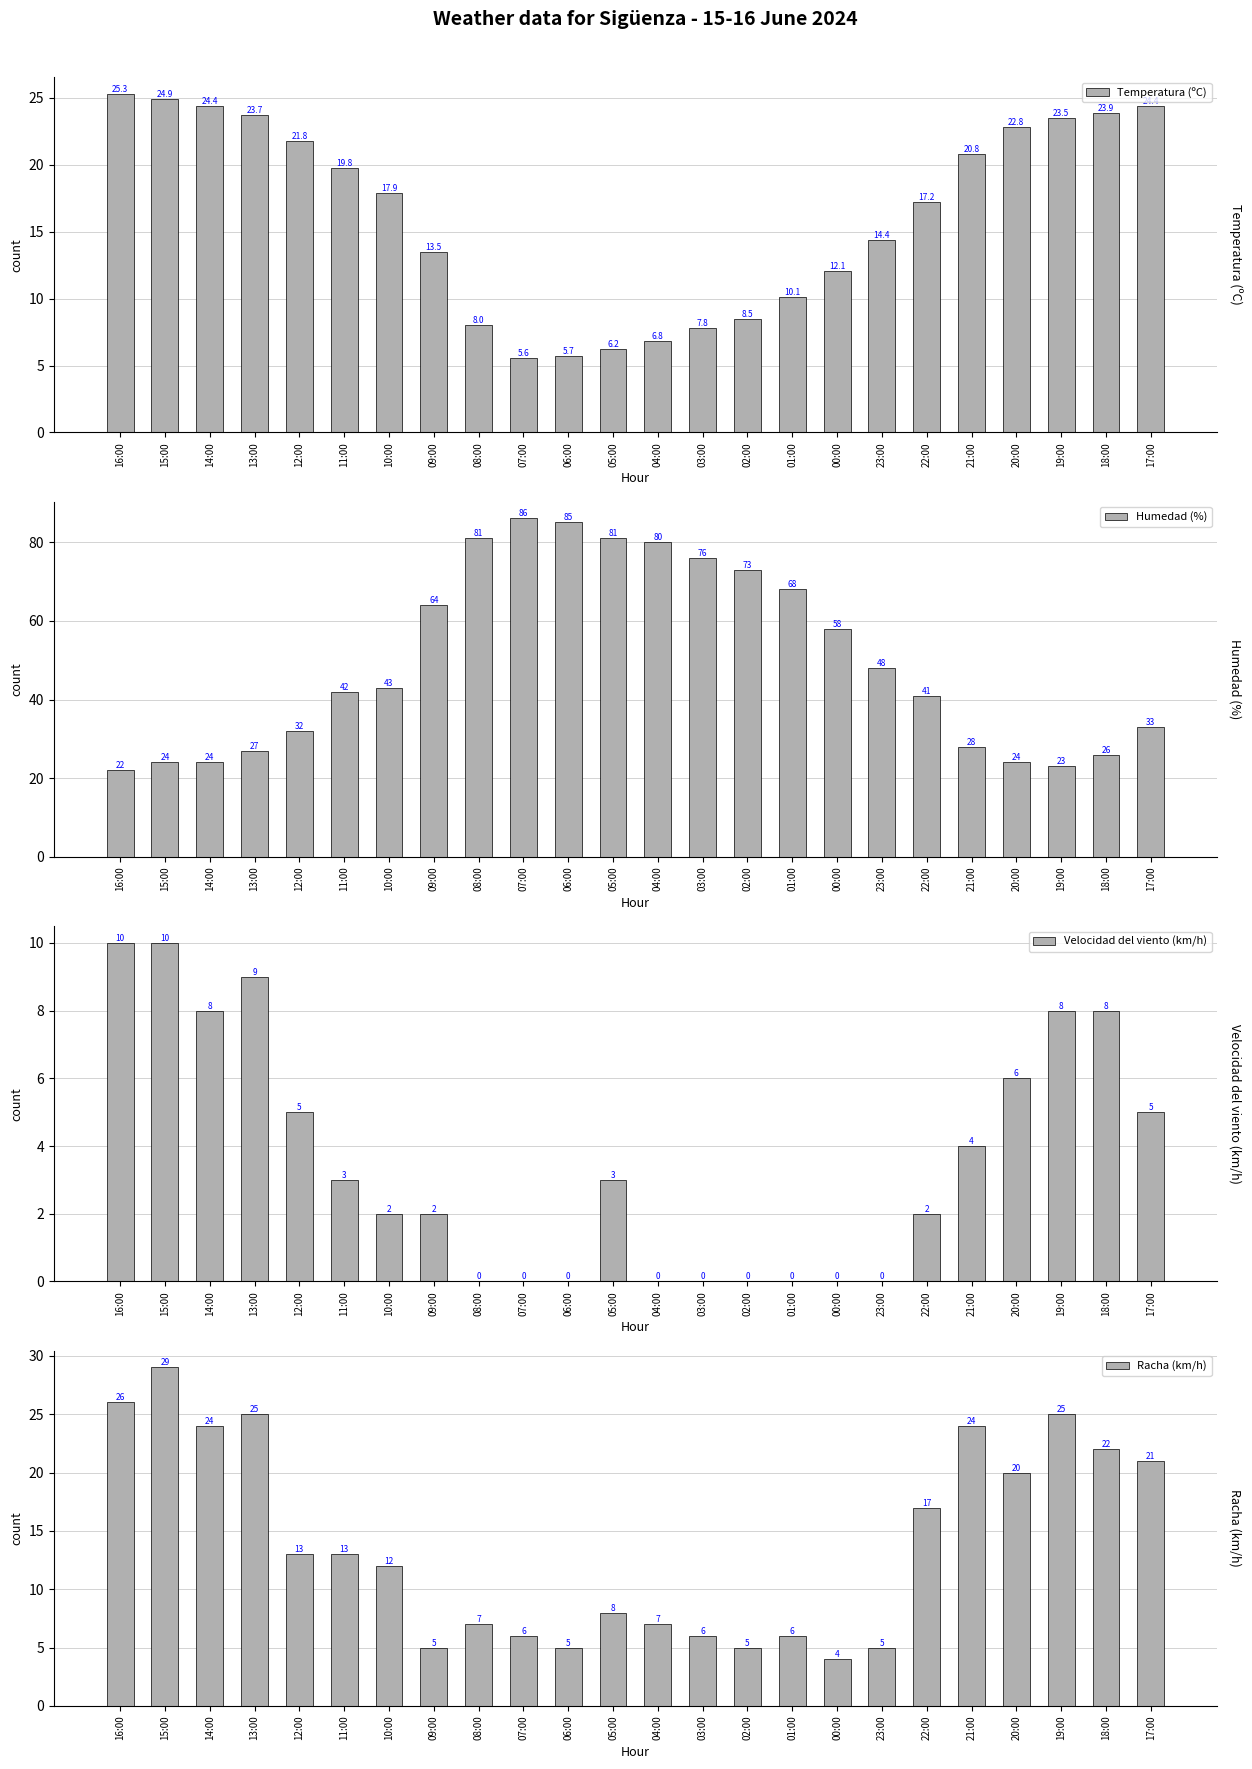

What is the difference between the maximum and minimum values in the Temperatura (ºC) series?

19.7